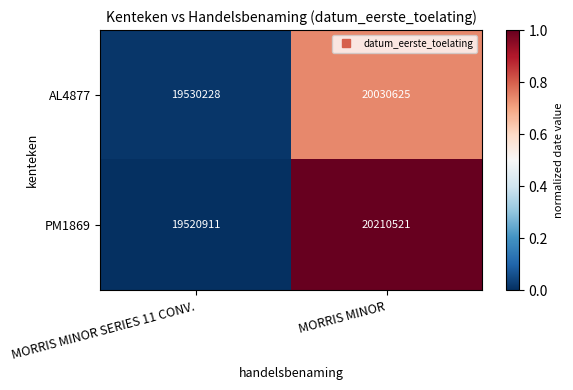

At which category does the chart reach its minimum across all series?

MORRIS MINOR SERIES 11 CONV.